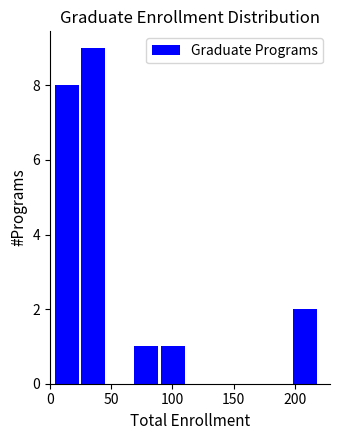

How tall is the bar that spans 195 to 220 on the x-axis? Neither the bar edges nor the heights are printed on the chart, so give them approximately, as read against the axes.

2